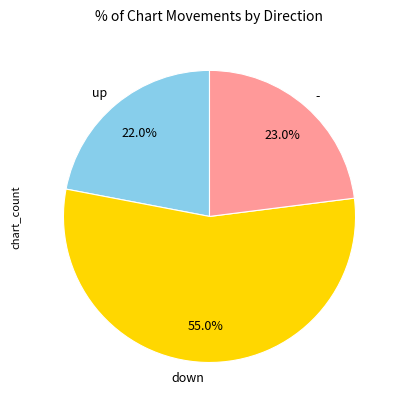

What is the ratio of the value at - to the value at up?

1.0